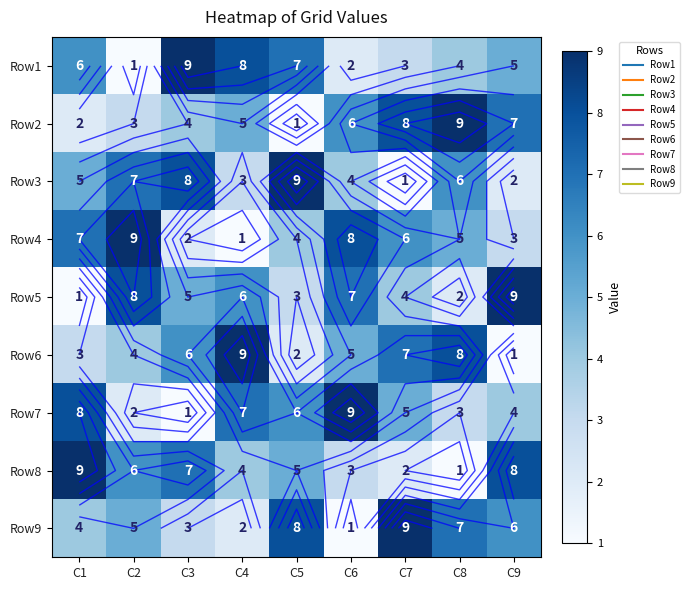

What is the minimum value for Row2?

1